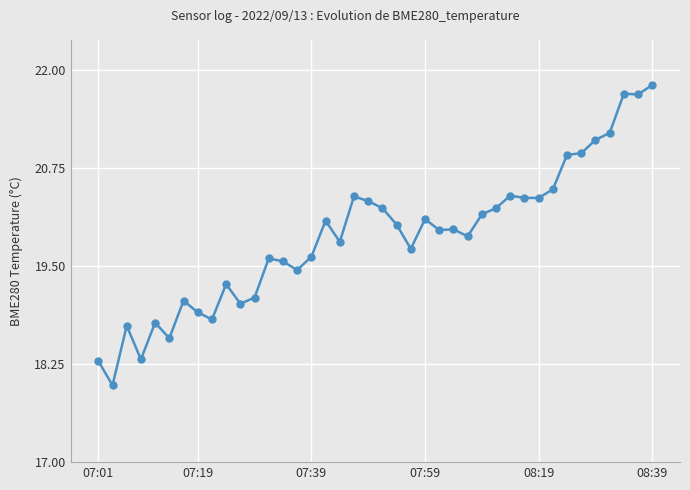

How many data points does each series have?

40